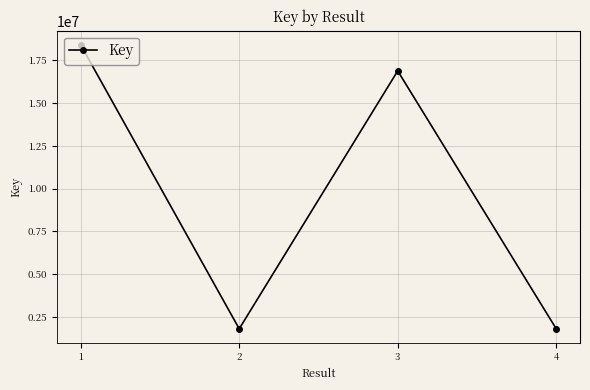

What is the minimum value shown in the chart?

1804618